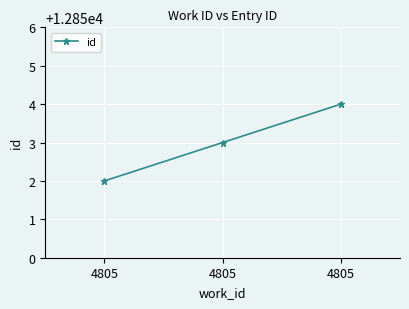

True or false: the data shows 5377 at 4805.

False